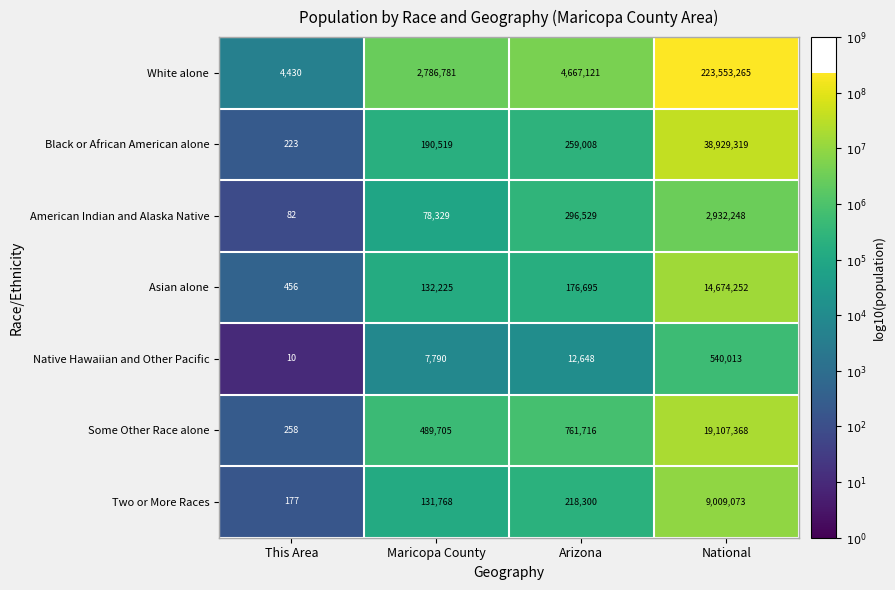

Which category has the lowest value across all series?

This Area